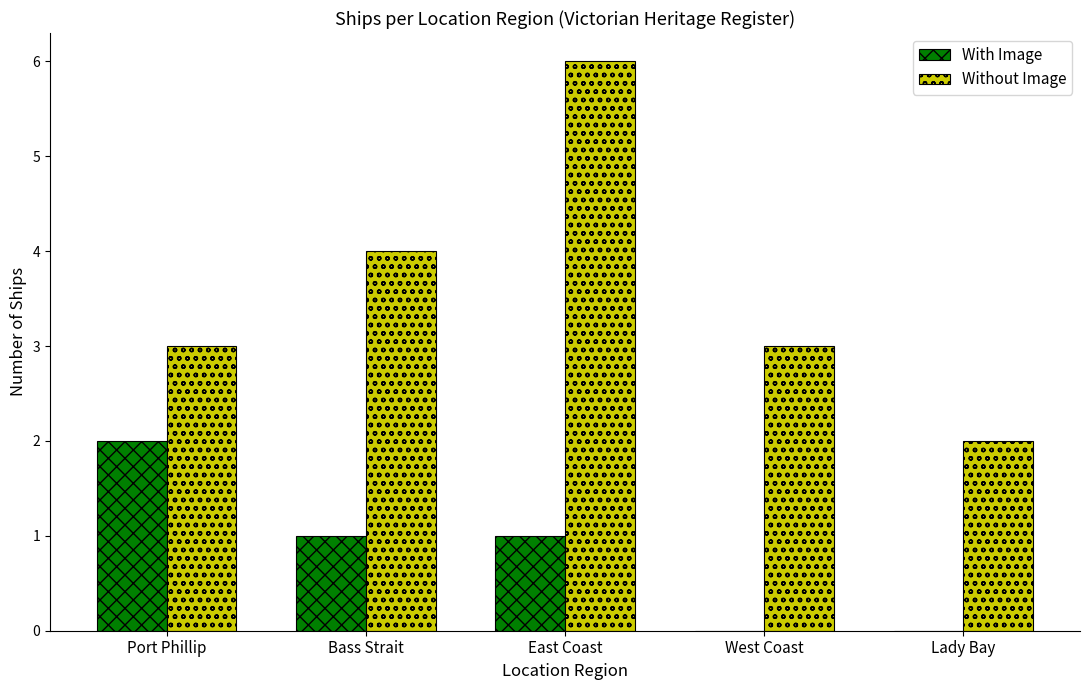

Where does the With Image series first go above 1?

Port Phillip